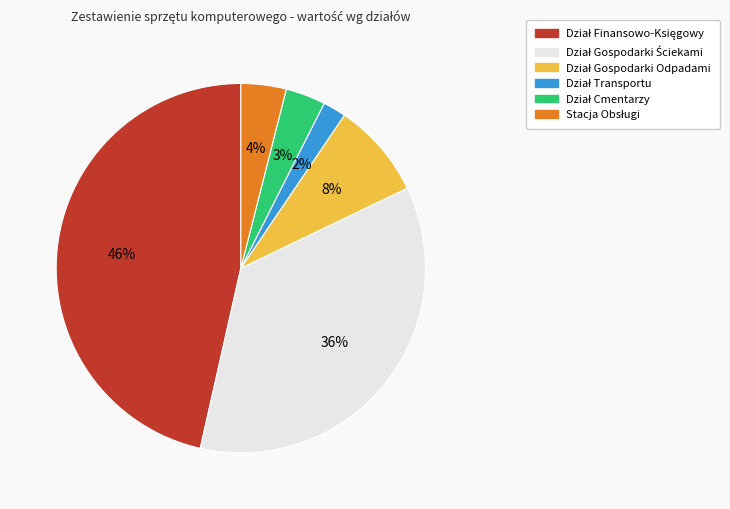

Is there a majority slice in this chart?

No